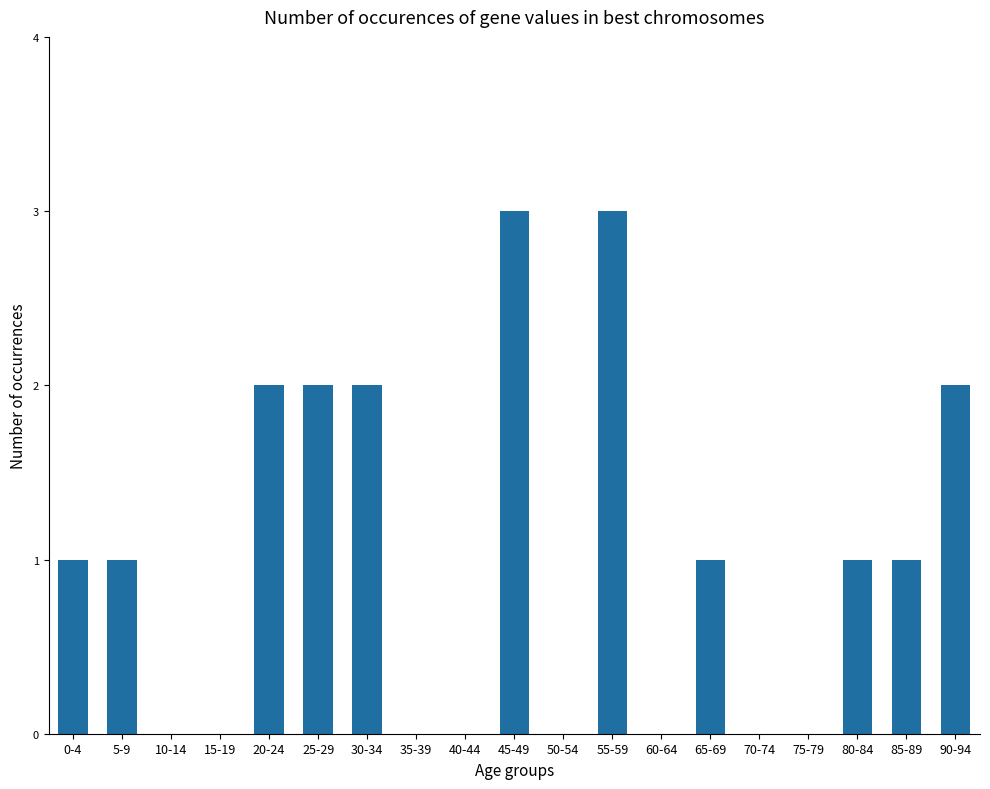

How many series are shown in this chart?

1